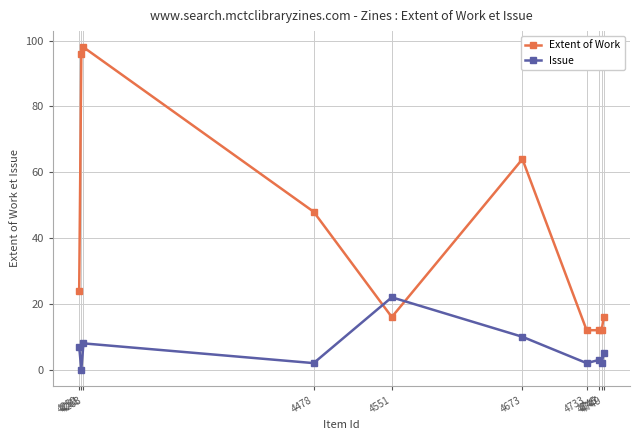

Is the value of Issue at 4745 greater than the value of Extent of Work at 4749?

No